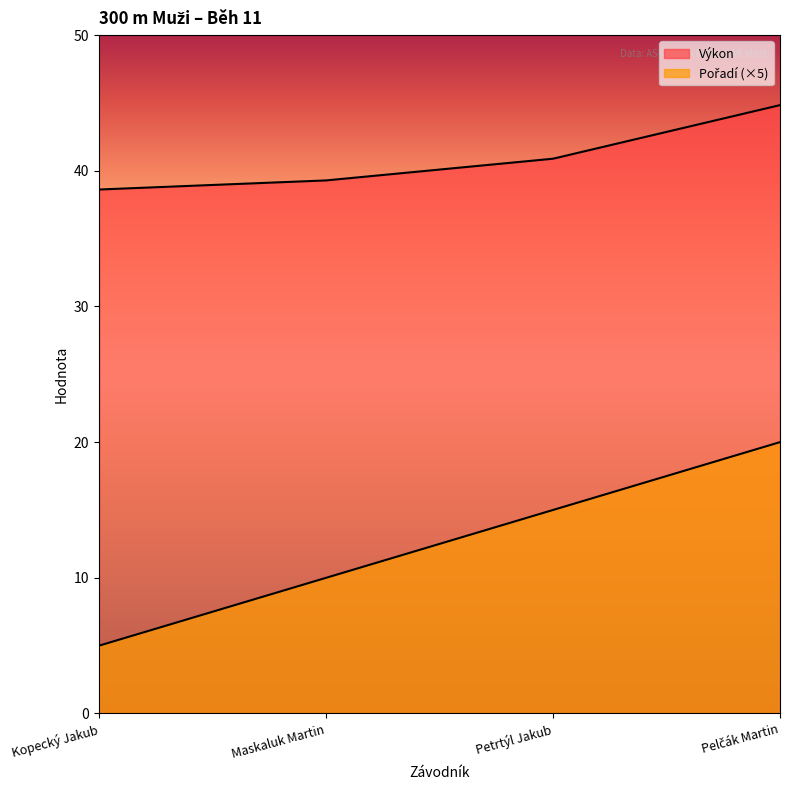

Is it true that Výkon equals 57.6 at Kopecký Jakub?

False